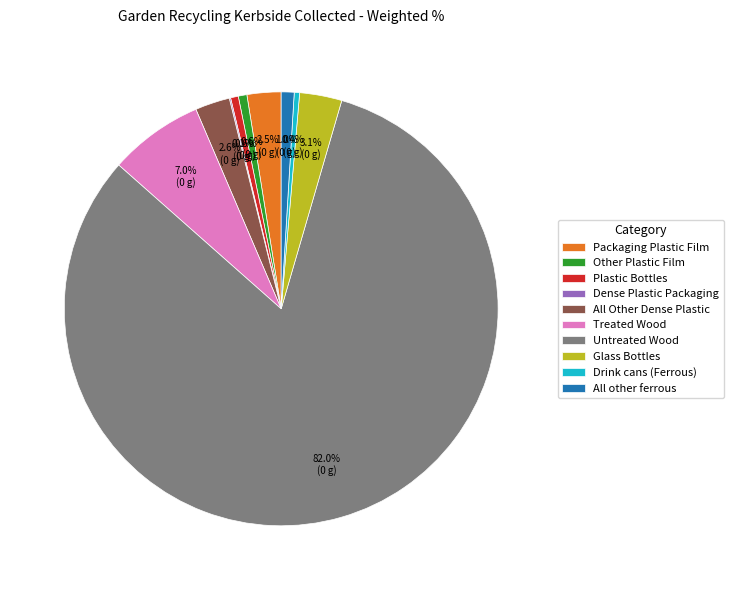

What percentage is the Untreated Wood slice, to the nearest percent?

82%